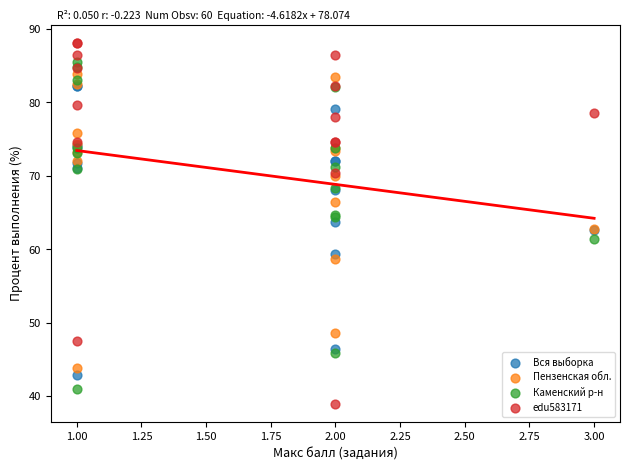

Which series reaches the maximum Y coordinate?

edu583171